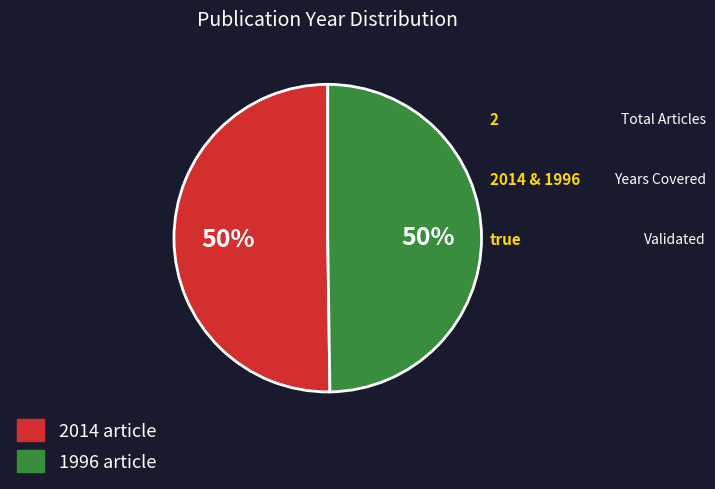

What is the ratio of the value at 1996 article to the value at 2014 article?

1.0